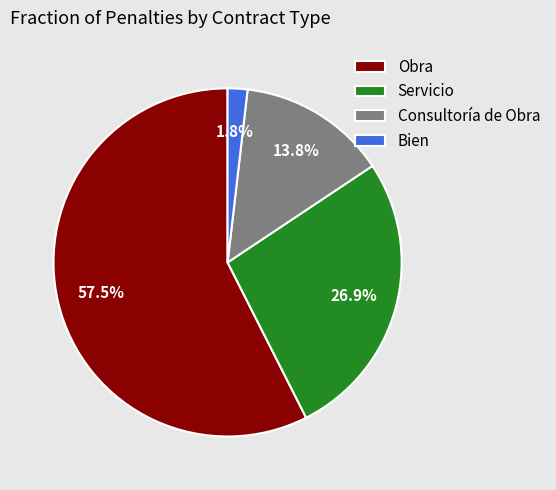

How many segments does this pie chart have?

4